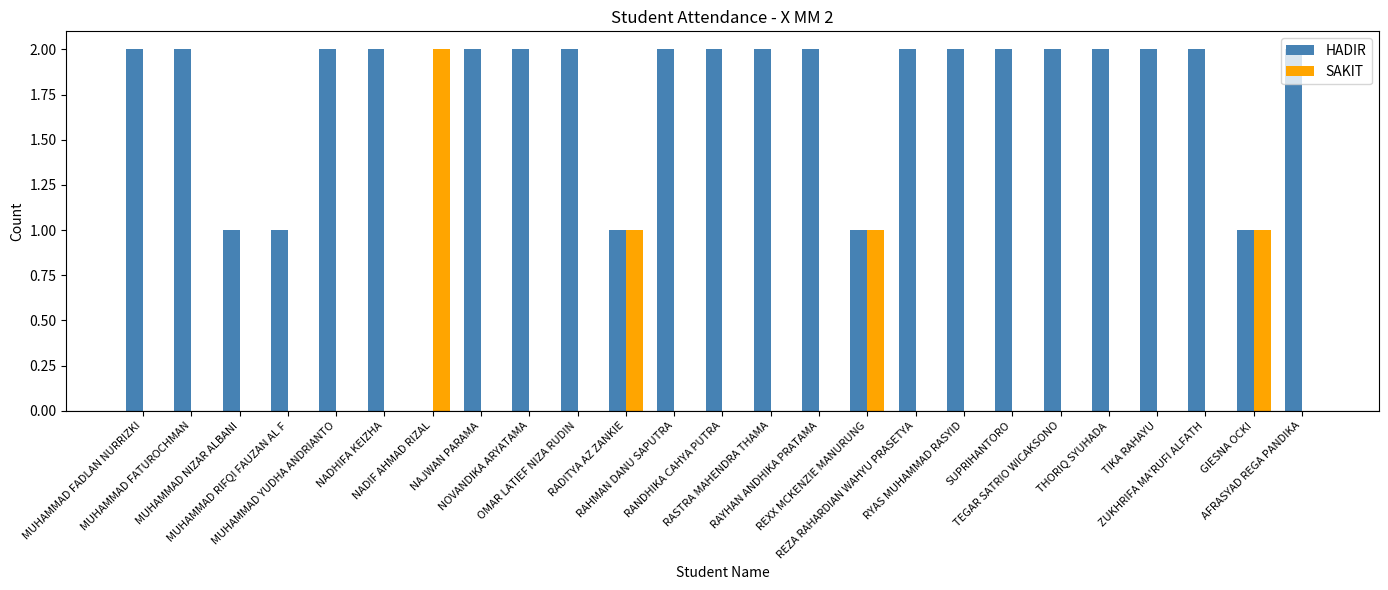

What is the sum of all SAKIT values?

5